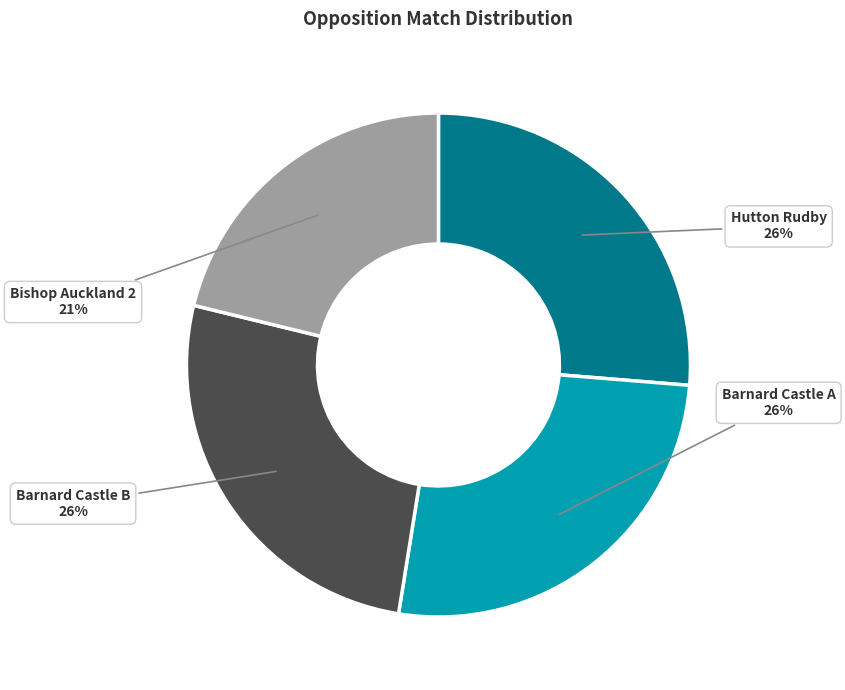

What is the smallest slice in the pie chart?

Bishop Auckland 2